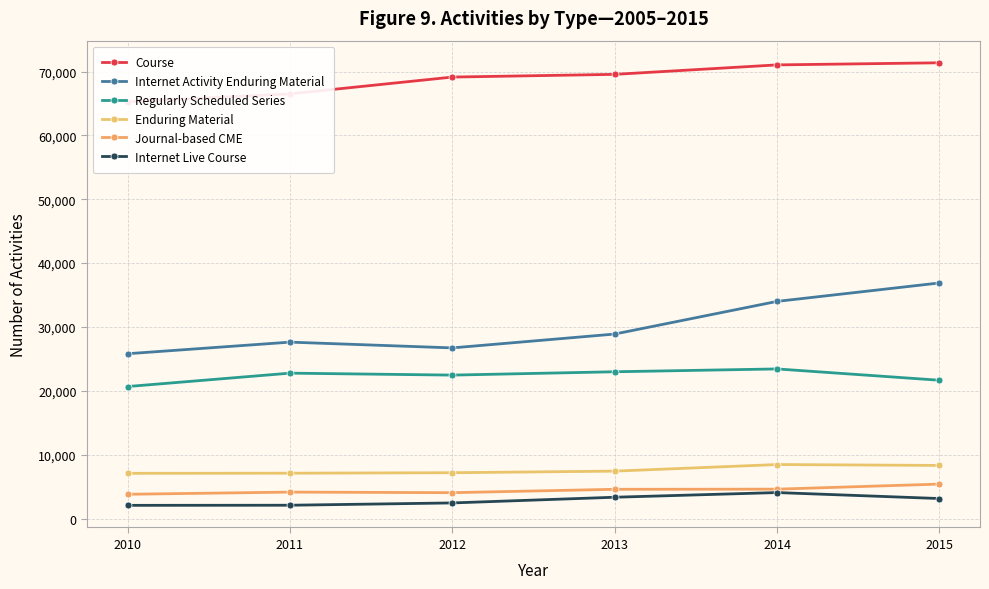

Where does the Internet Live Course series first go above 3127?

2013